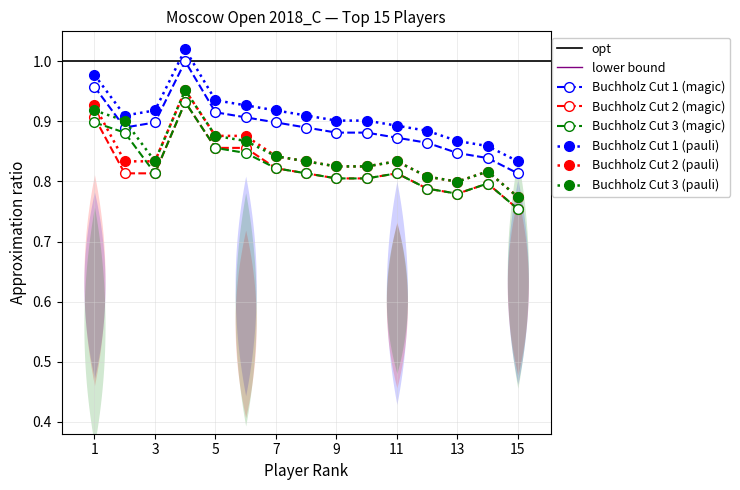

At 3, list the series in order from largest to smallest.

Buchholz1 (dashed-blue), Buchholz2 (dashed-red), Buchholz3 (dashed-green)